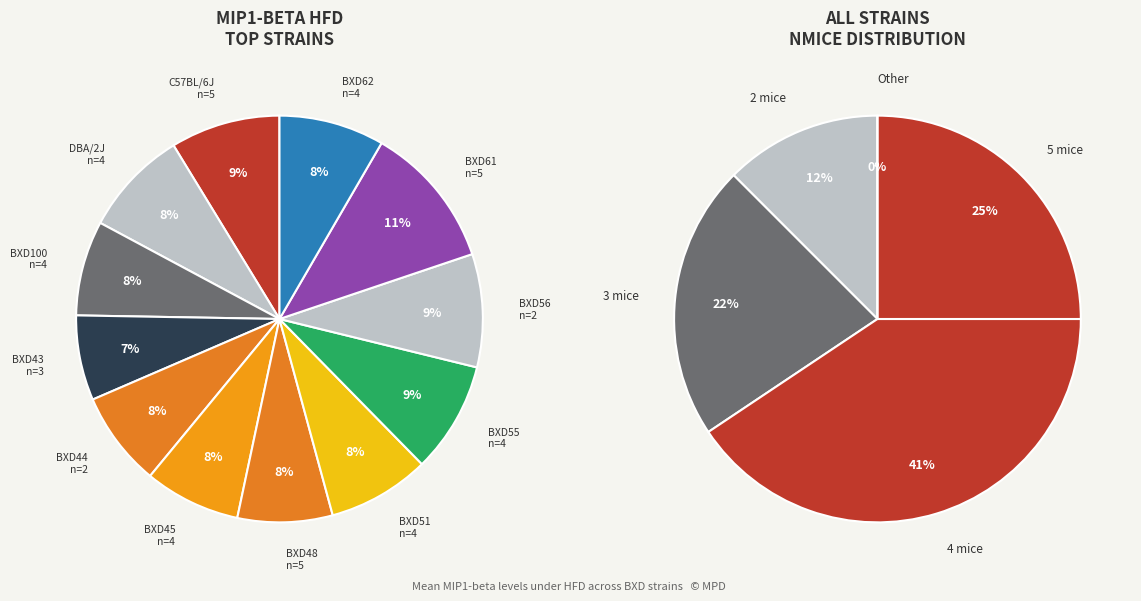

Is it true that DBA/2J is 8% of the pie?

True